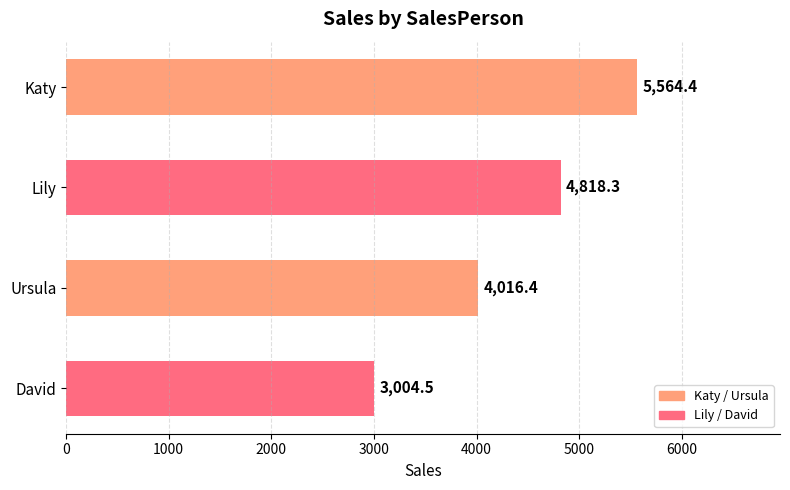

Which label corresponds to the smallest value in the chart?

David